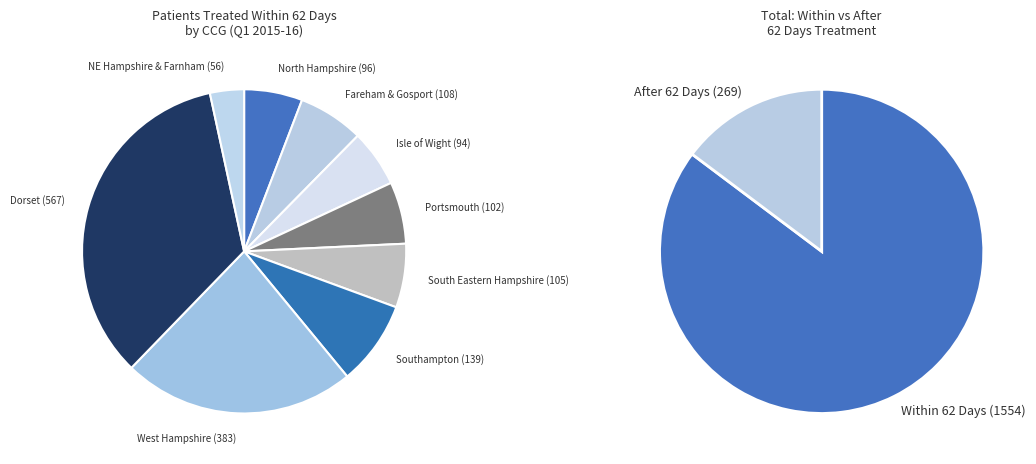

To the nearest percent, what portion does NHS ISLE OF WIGHT CCG represent?

6%